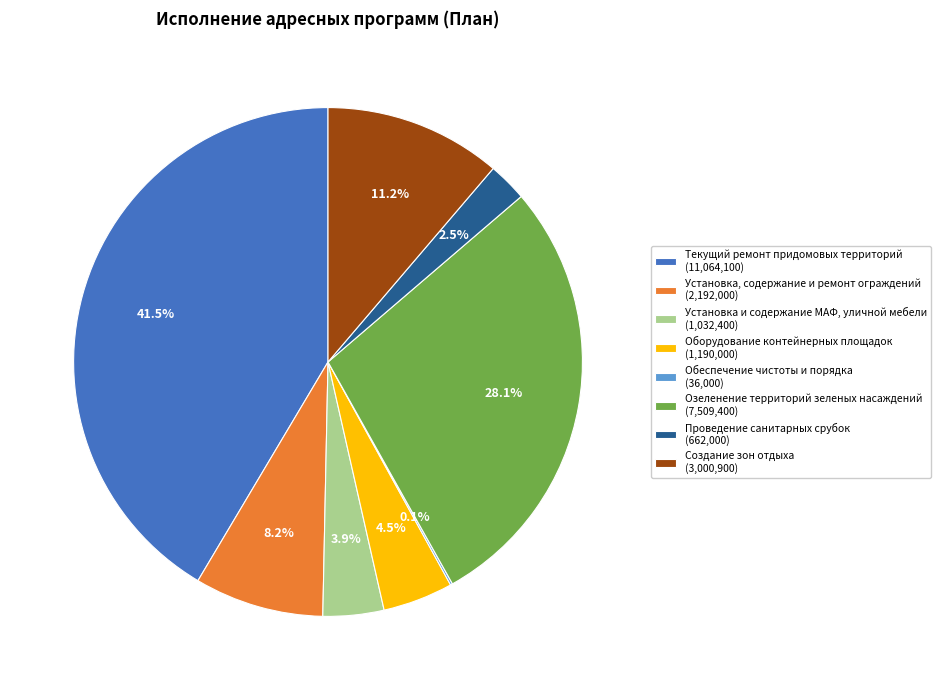

To the nearest percent, what is the difference between the largest and smallest slice percentages?

41%